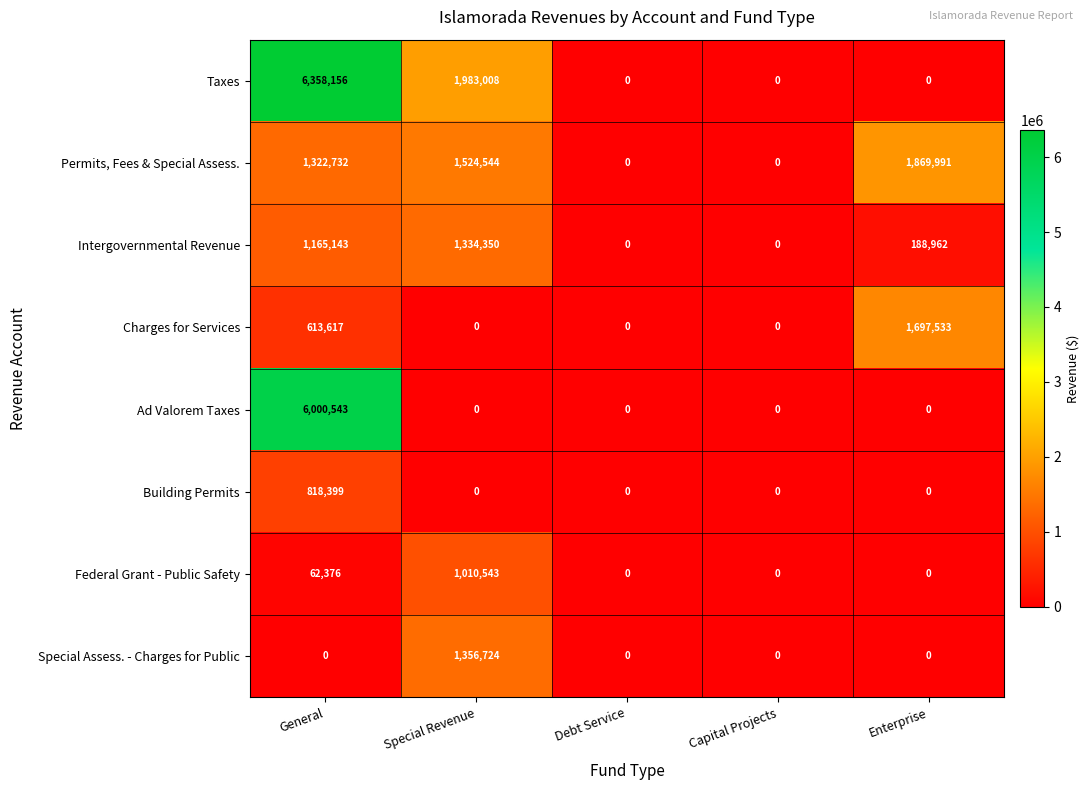

At which category is the sum across all series the highest?

General